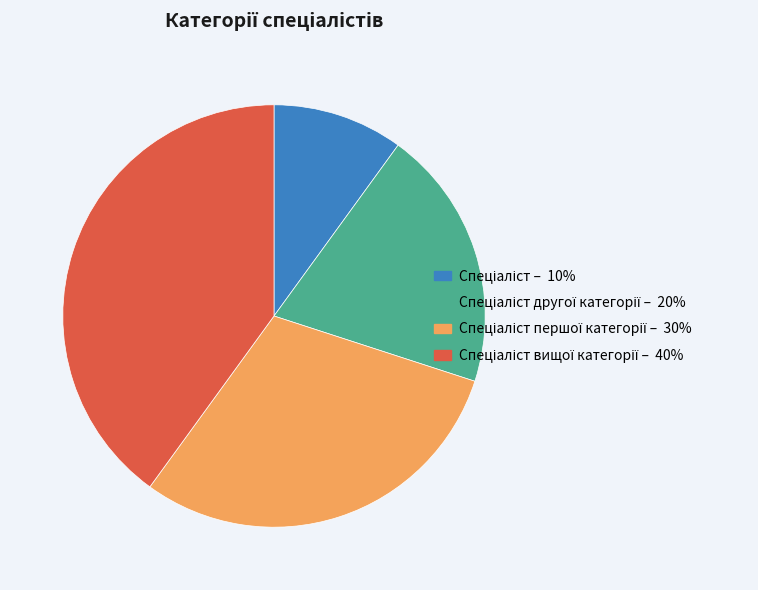

Count the number of slices in the pie.

4